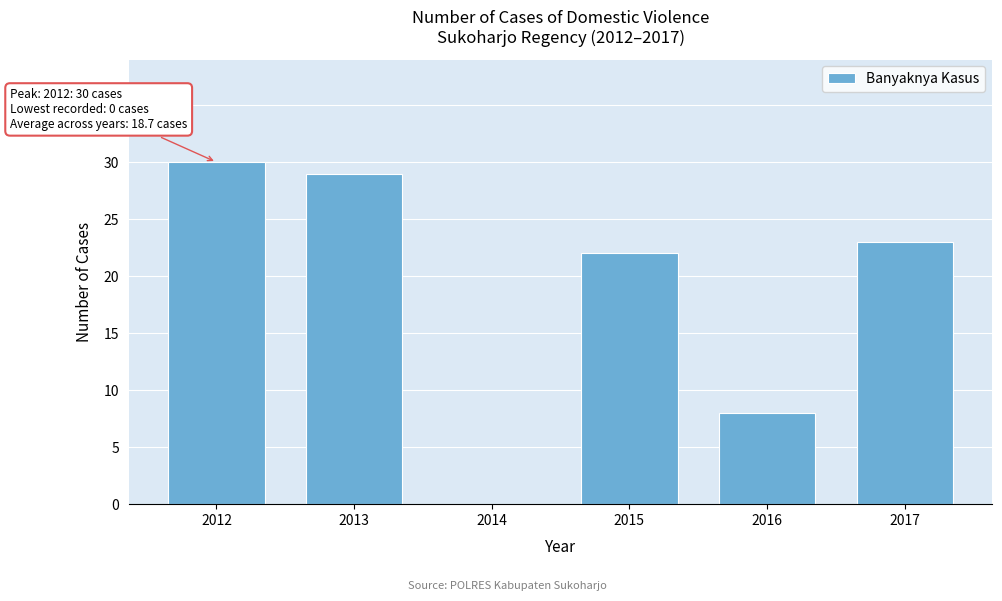

Reading right to left, list all the values displayed in this chart.

2017=23	2016=8	2015=22	2014=0	2013=29	2012=30